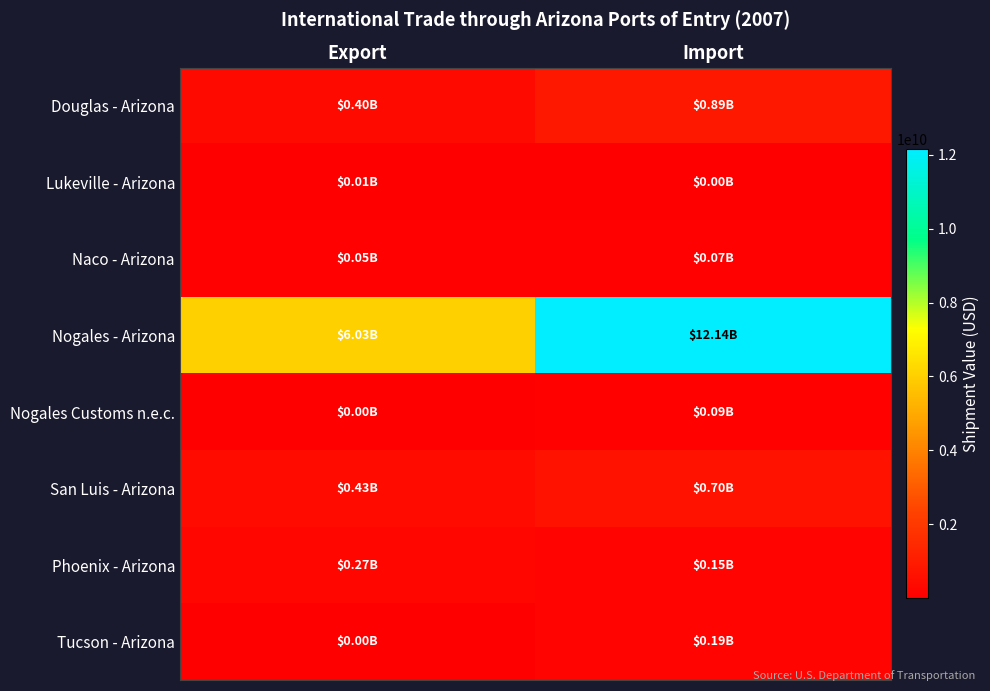

What is the total value across all series at Export?

7202711764